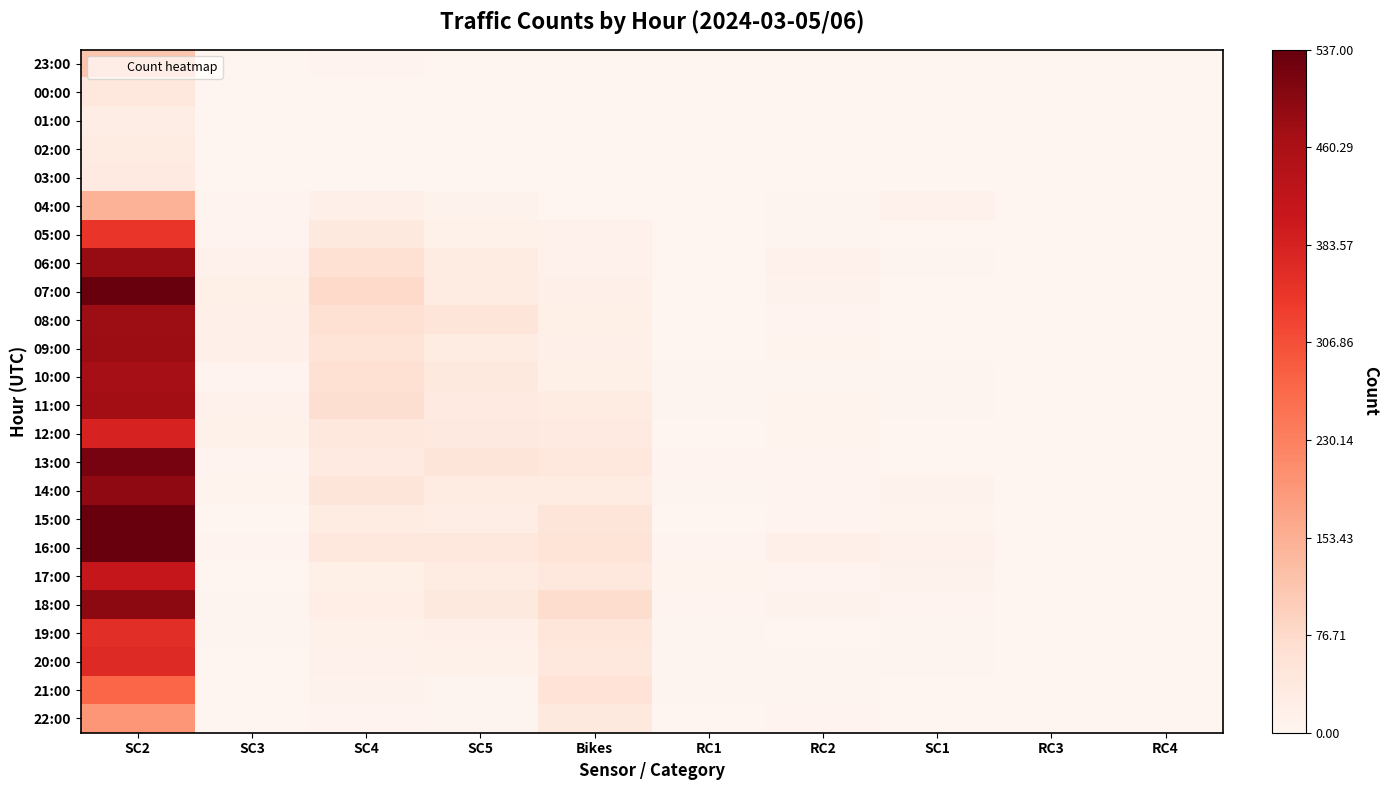

Which series changed the most between SC4 and RC4?

07:00